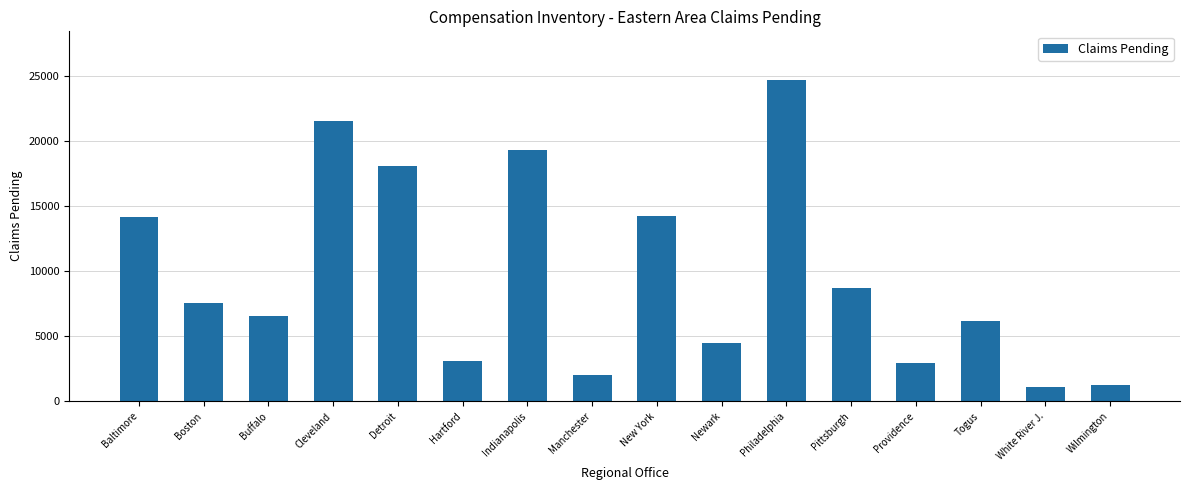

Where is the data nearest to the value 12930?

Baltimore